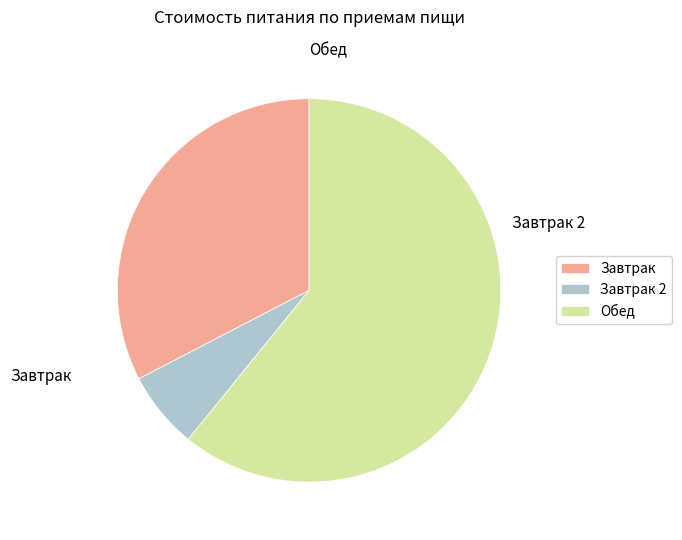

Do Завтрак and Обед together represent more than half of the pie?

Yes